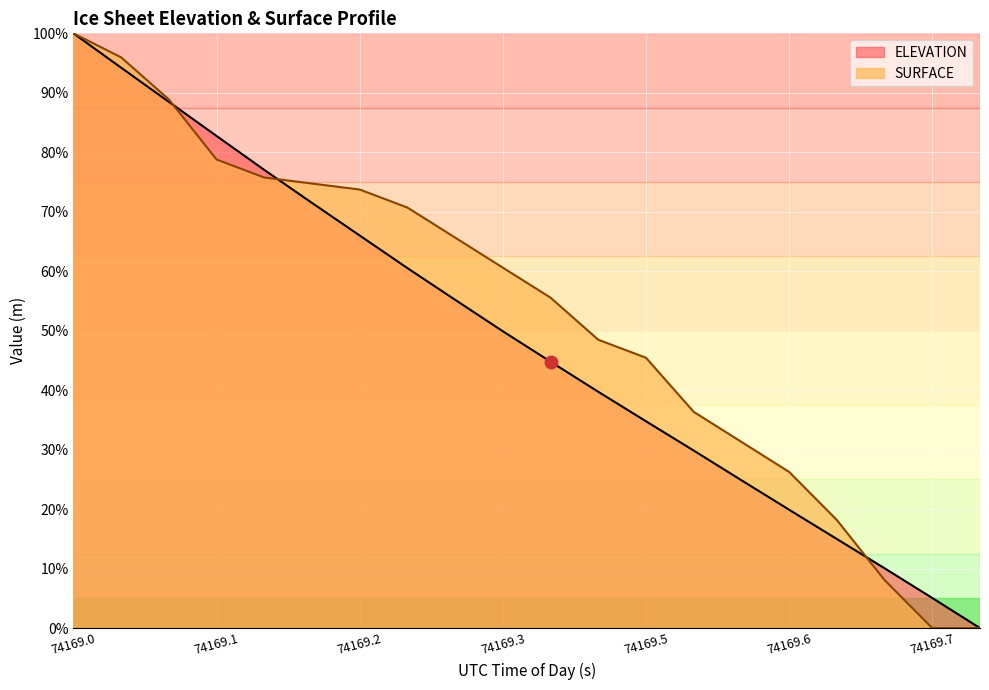

Is the value of ELEVATION at 74169.4315 greater than the value of SURFACE at 74169.5134?

Yes